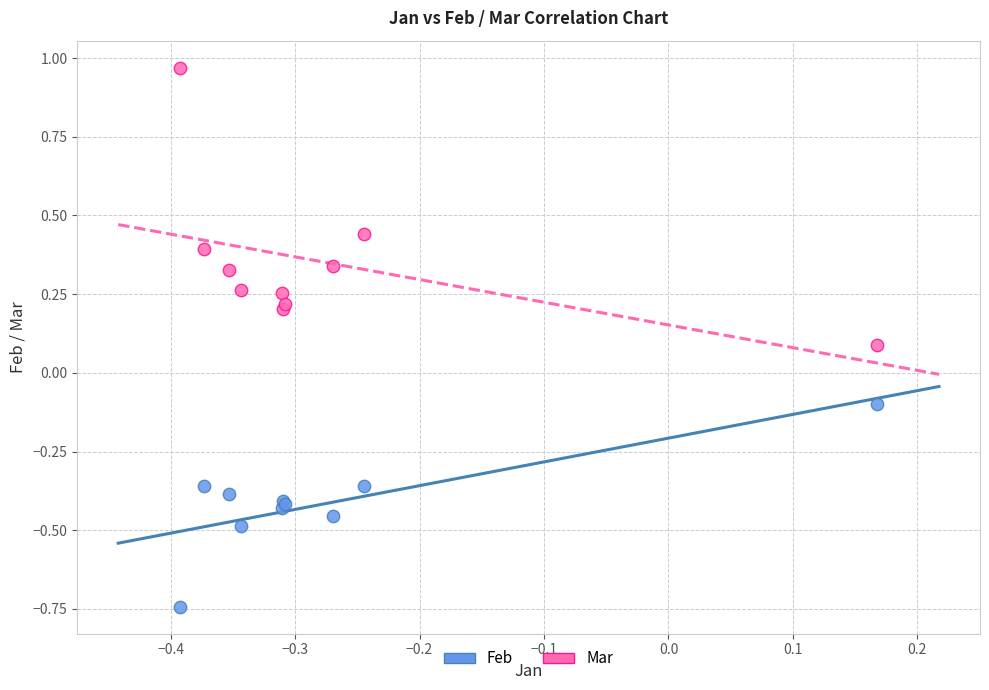

Which series reaches the maximum Y coordinate?

Mar